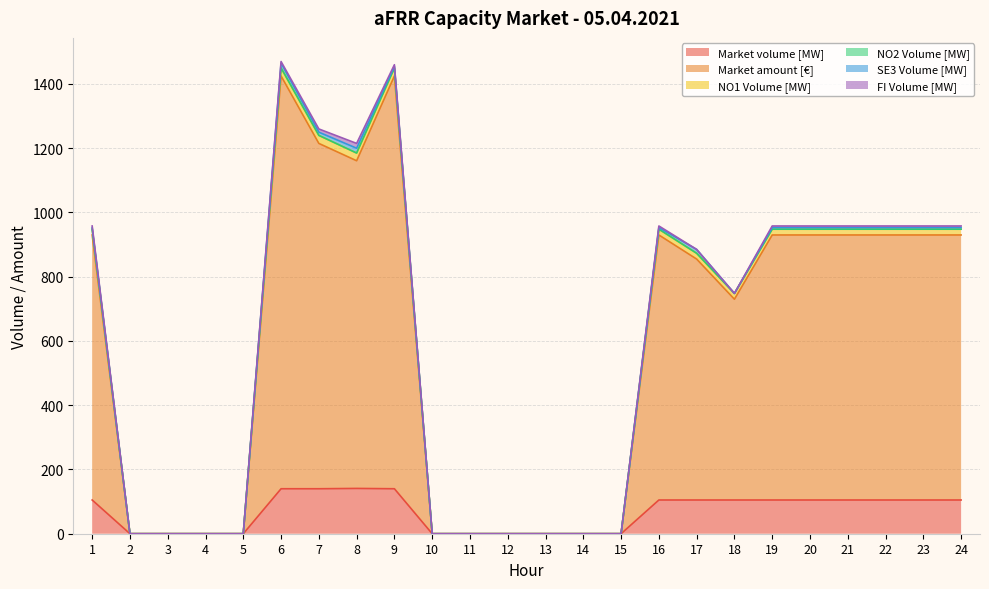

At which label does Market volume [MW] reach its peak?

8